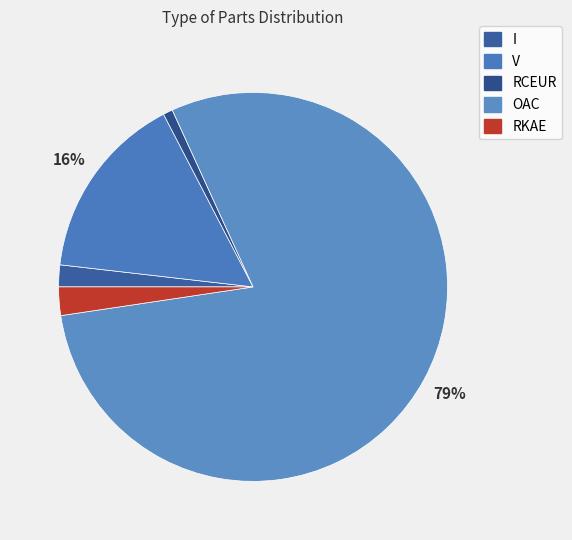

Combined, what portion of the pie is I and RKAE?

4.2%